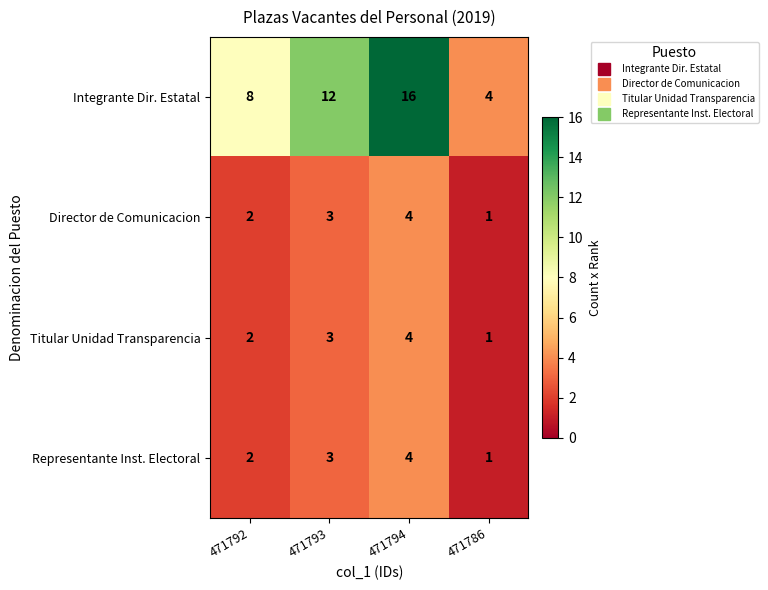

What is the highest value of the Titular Unidad Transparencia series?

4